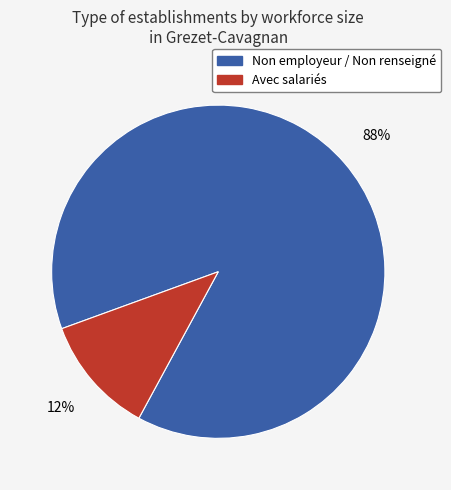

Combined, do Non employeur / Non renseigné and Avec salariés account for over 50%?

Yes